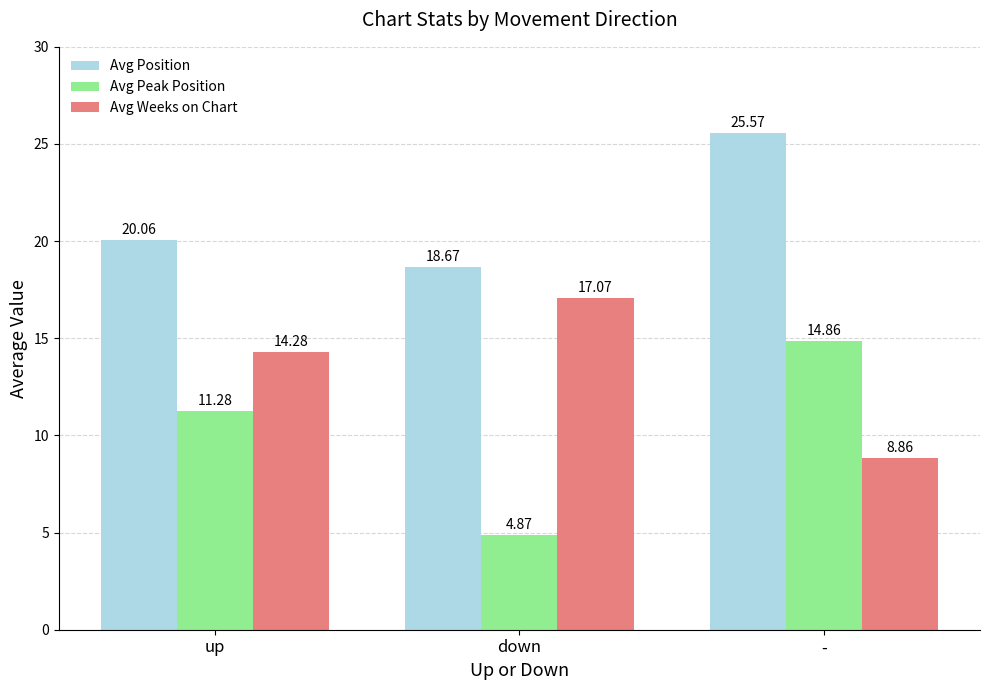

Which series has the largest total across all categories?

Avg Position